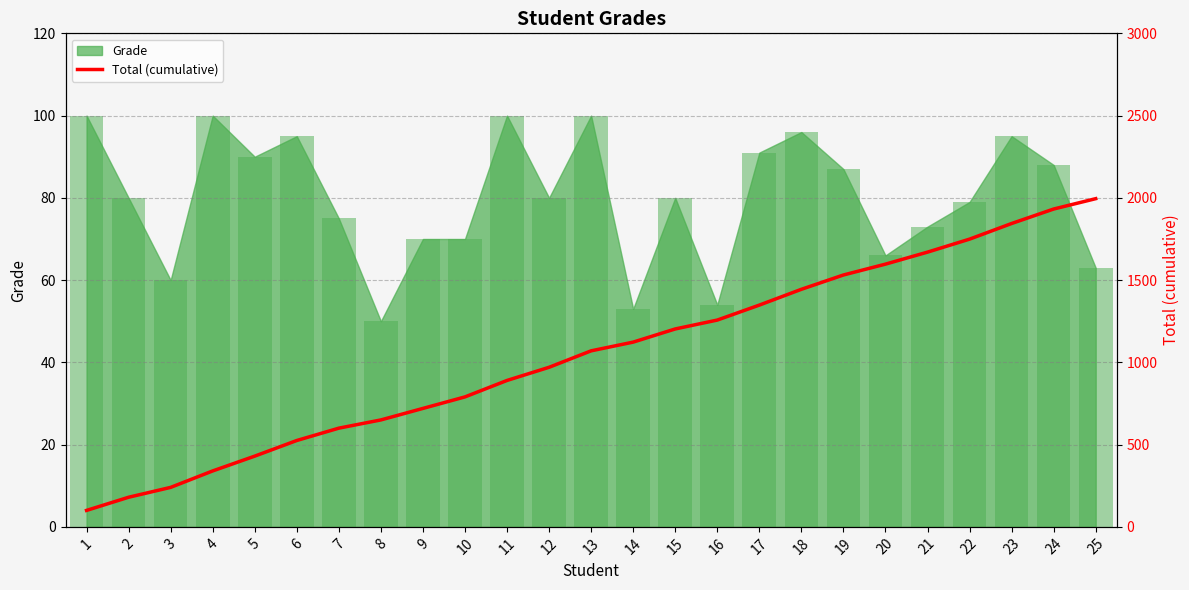

Which label corresponds to the largest value in the chart?

25